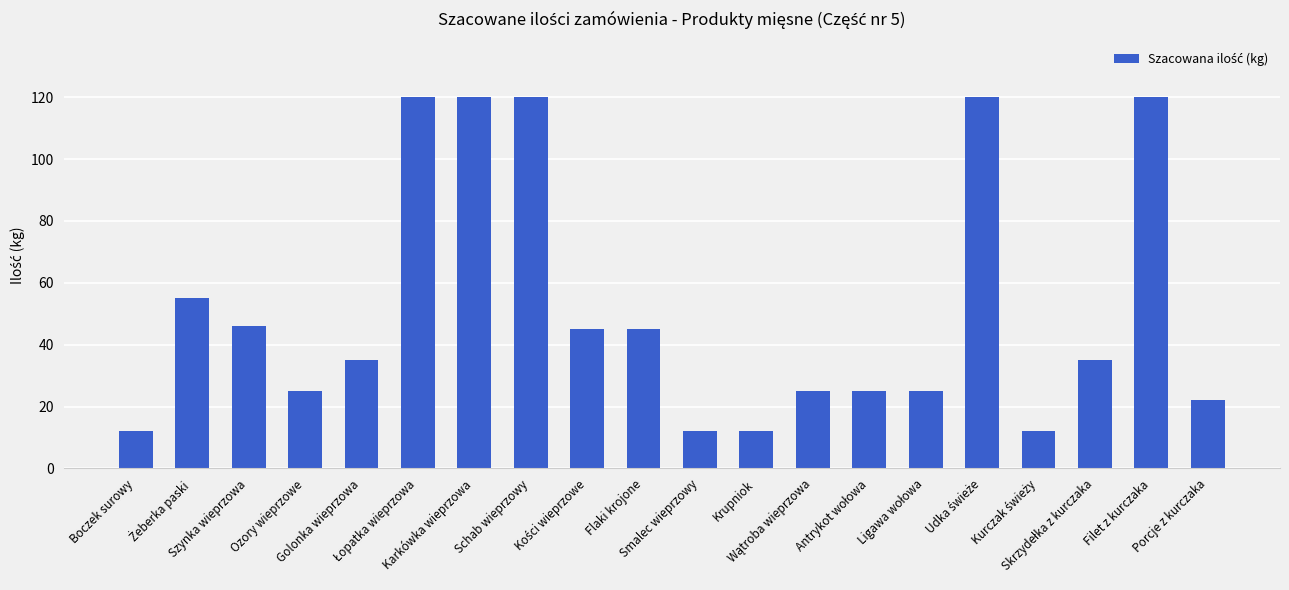

What is the average value?

52